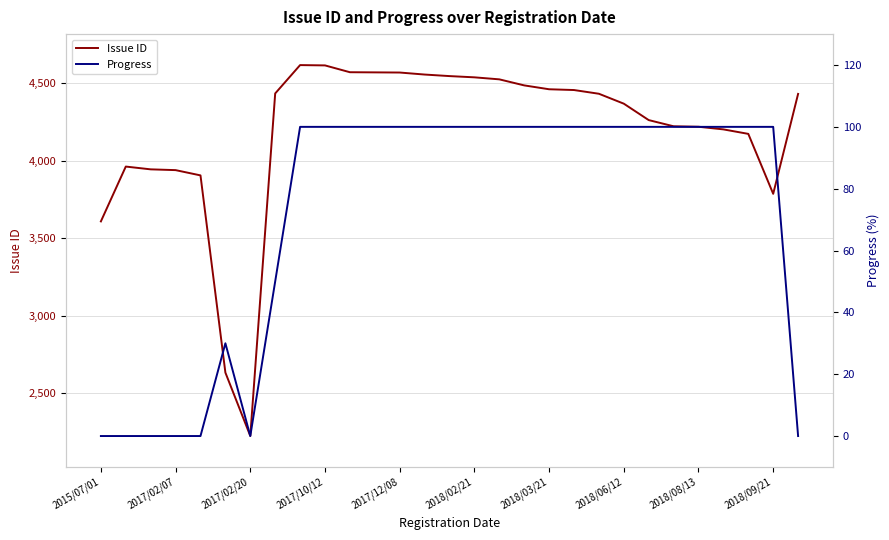

What is the difference between the maximum and minimum values in the Progress series?

100